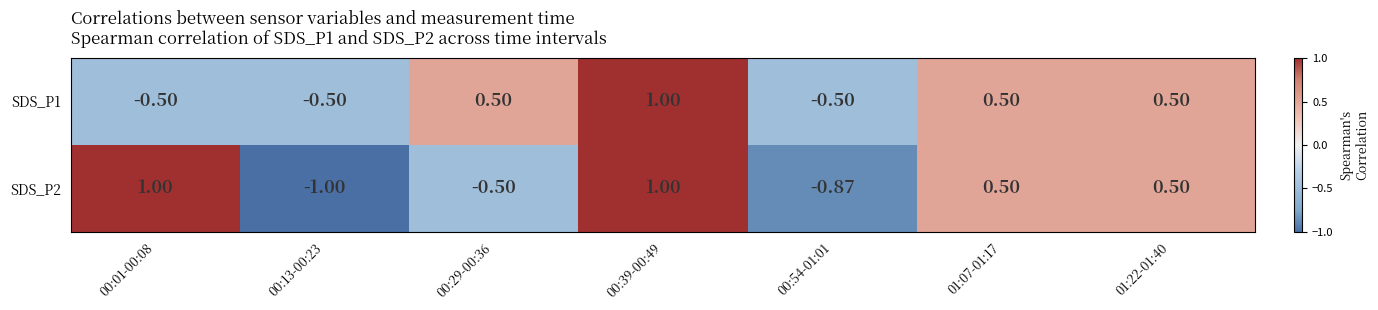

Is the value of SDS_P1 at 00:39-00:49 greater than the value of SDS_P2 at 01:22-01:40?

Yes